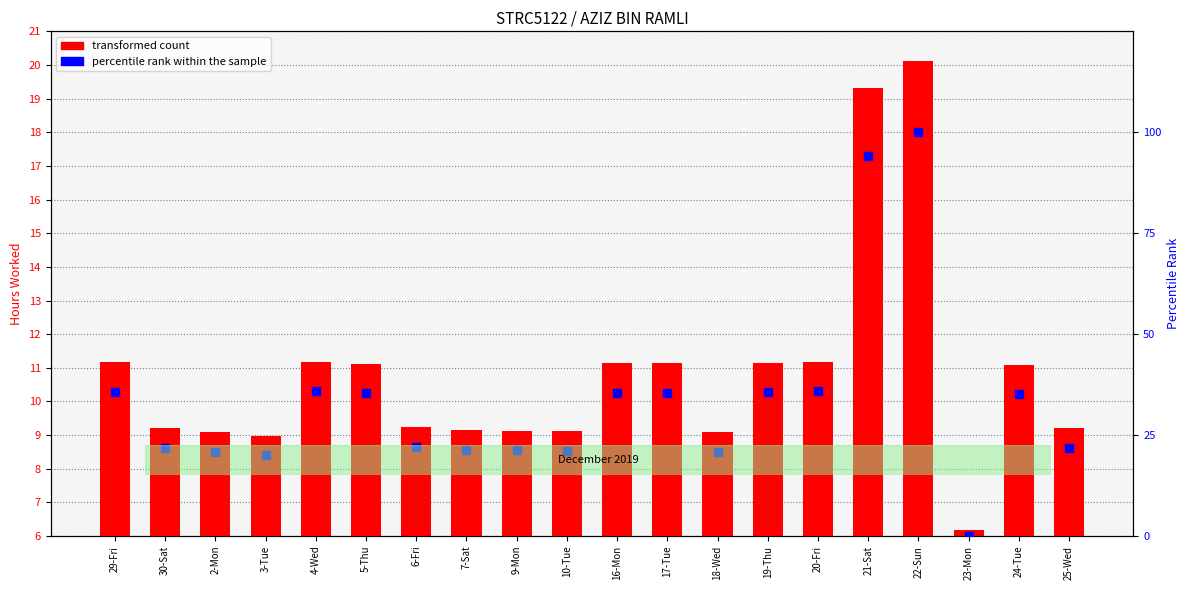

What is the sum of all transformed count values?

216.9